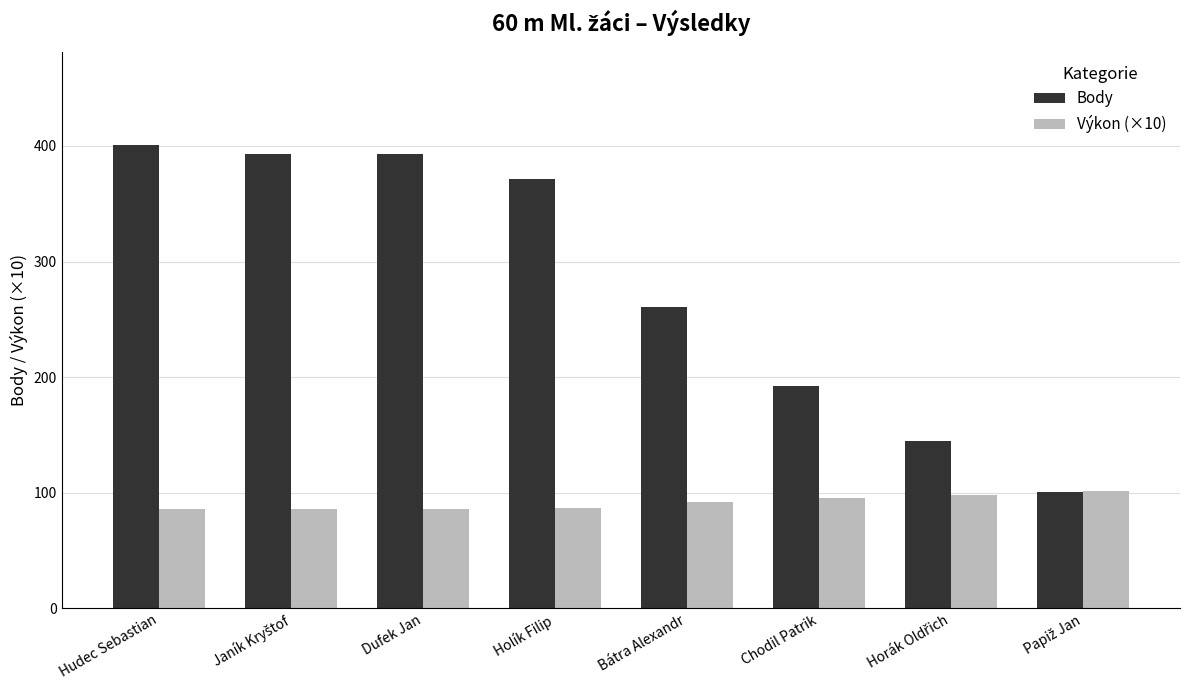

Rank the series at Dufek Jan from highest to lowest value.

Body, Výkon (×10)